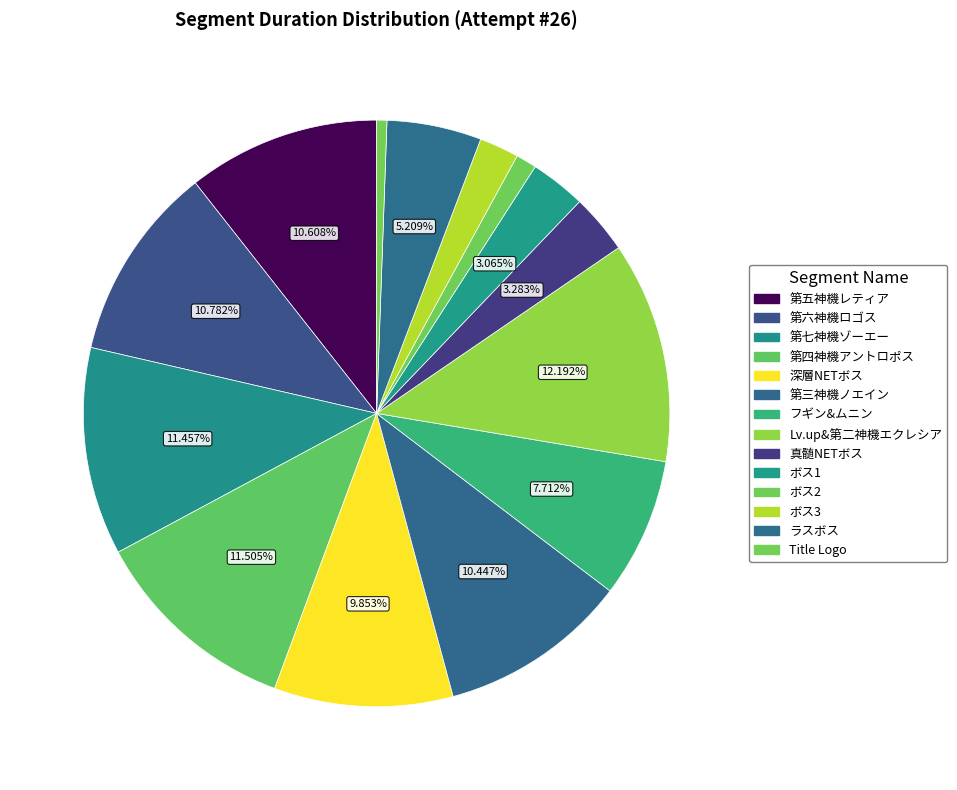

To the nearest percent, what portion does 第七神機ゾーエー represent?

11%